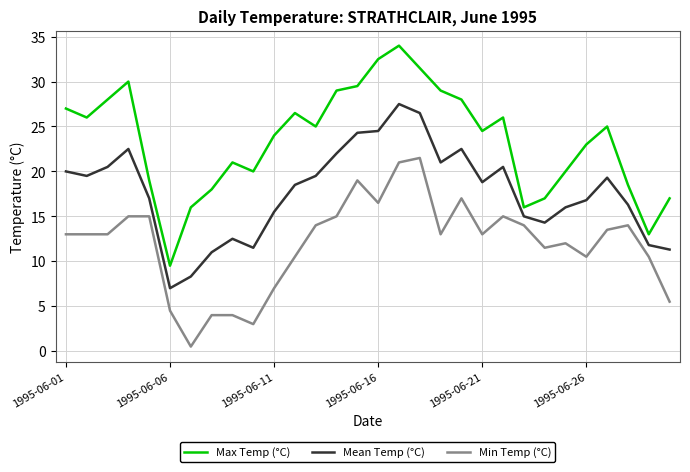

What is the difference between the maximum and minimum values in the Max Temp (°C) series?

24.5